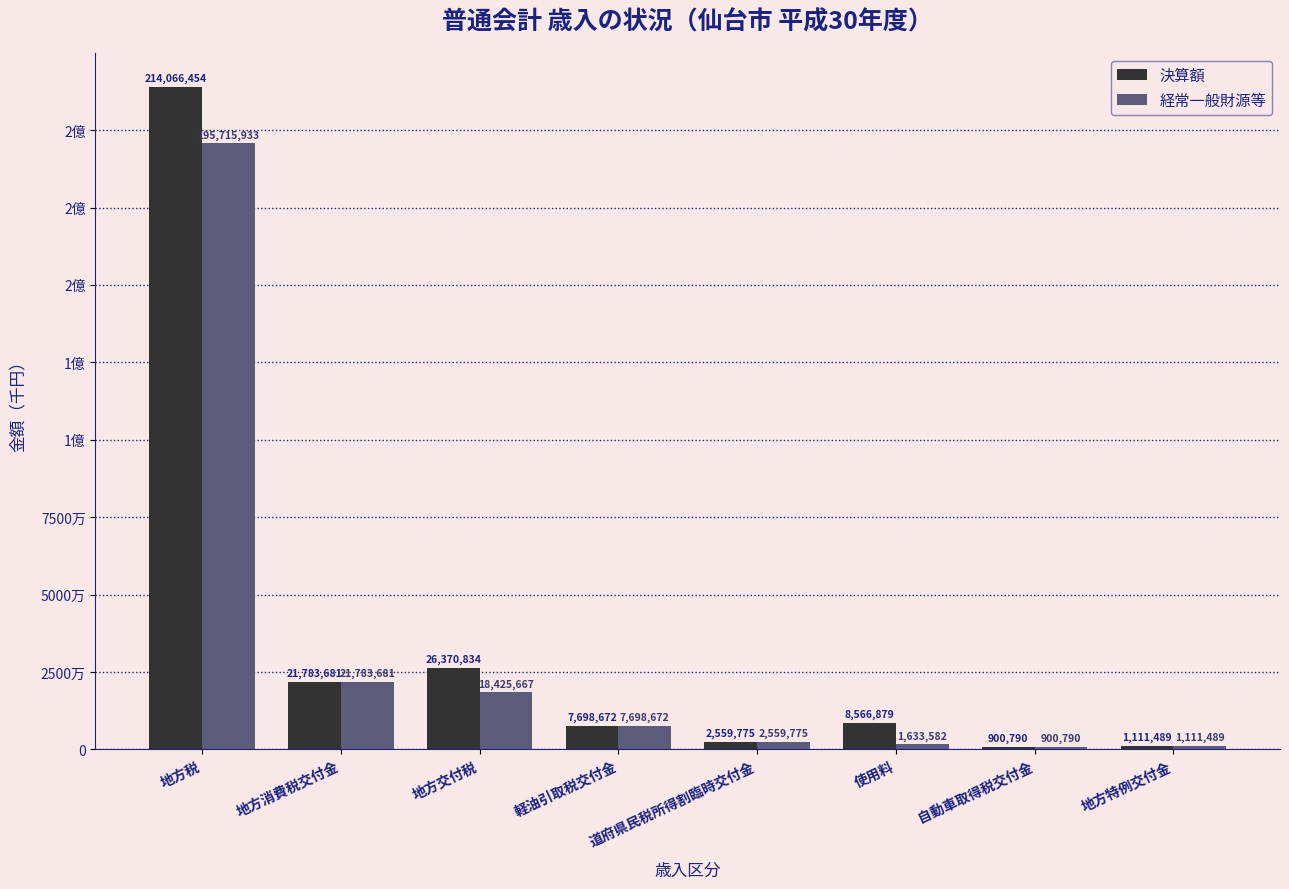

What is the highest value of the 経常一般財源等 series?

195715933